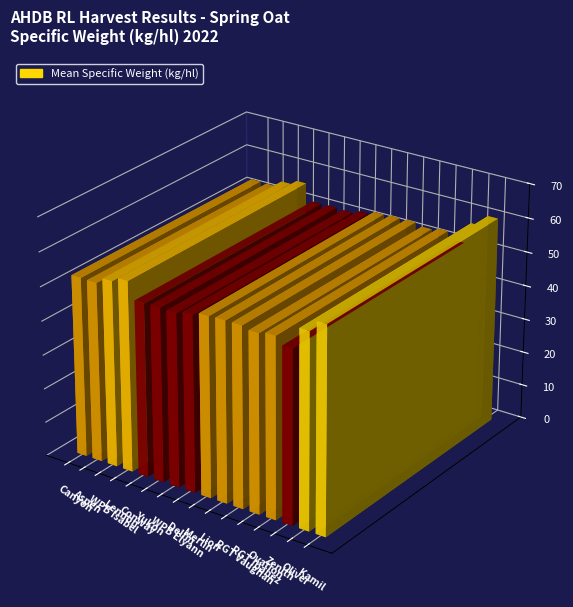

What is the difference between the values at Conway and RGT Vaughan?

2.1